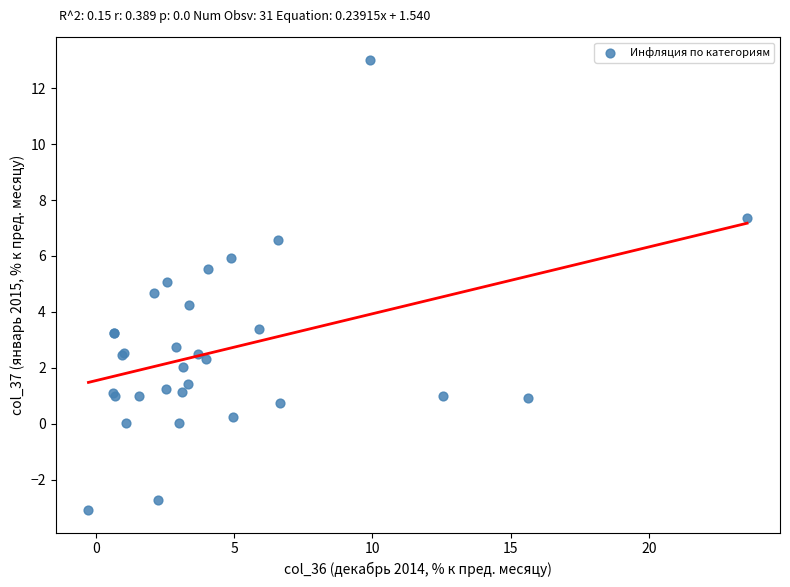

What Y value in the scatter plot is closest to 4?

4.3